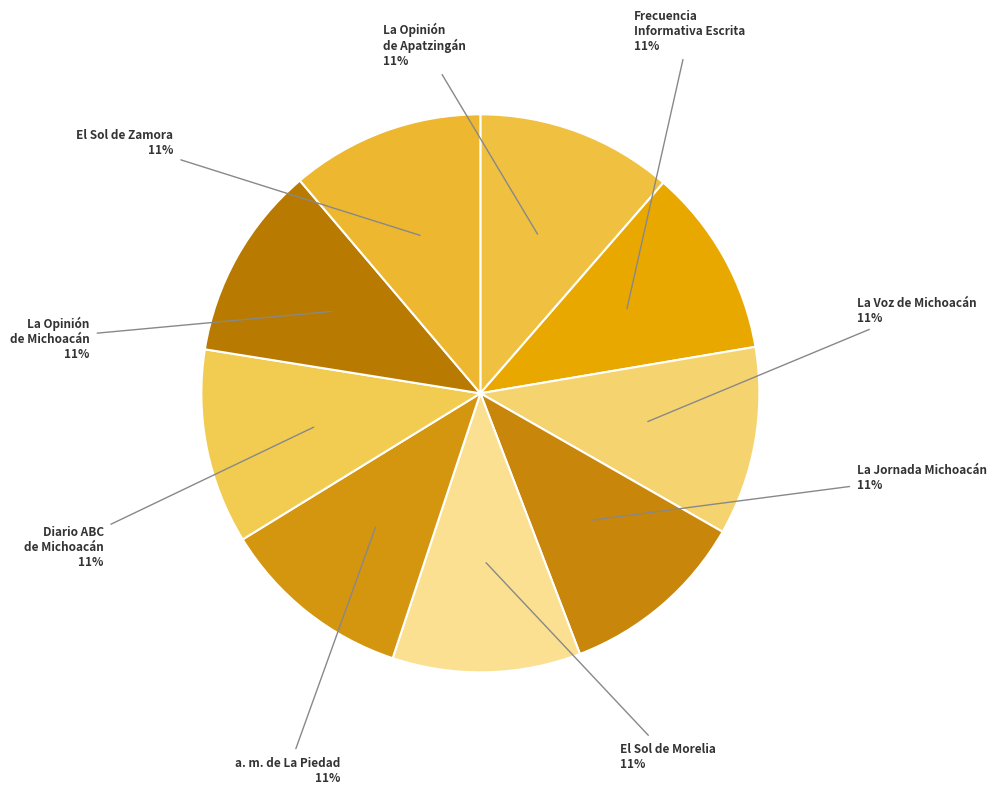

Approximately how many times larger is the value at a. m. de La Piedad compared to El Sol de Morelia?

1.0